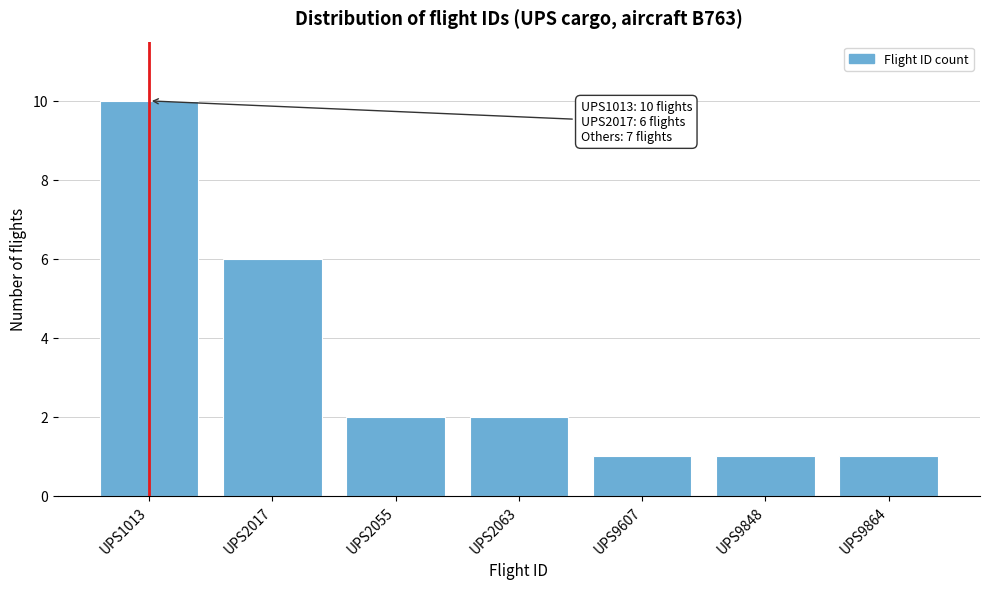

Reading left to right, transcribe all the data shown in this chart.

10	6	2	2	1	1	1